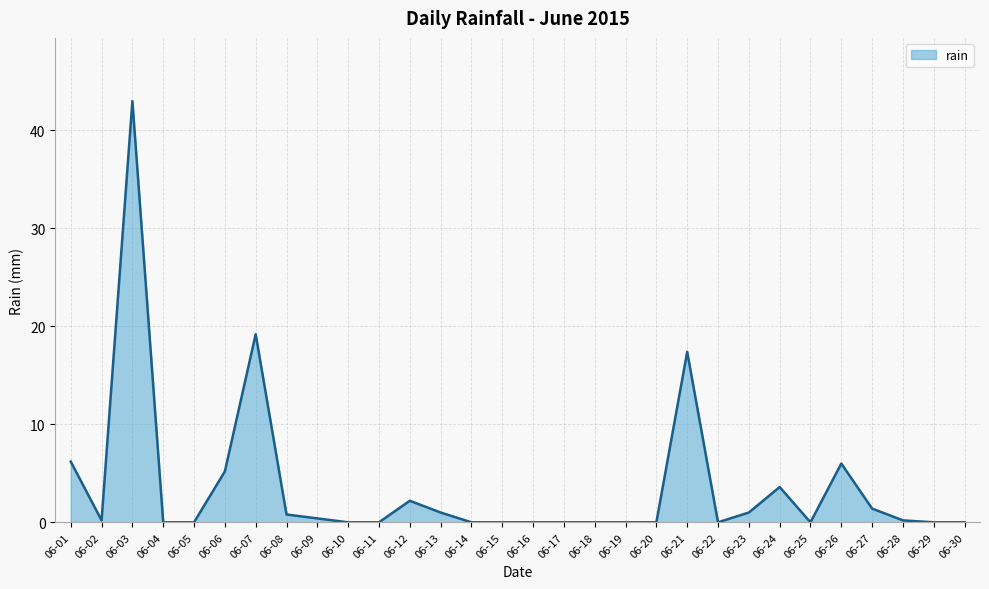

What is the maximum value shown in the chart?

43.0